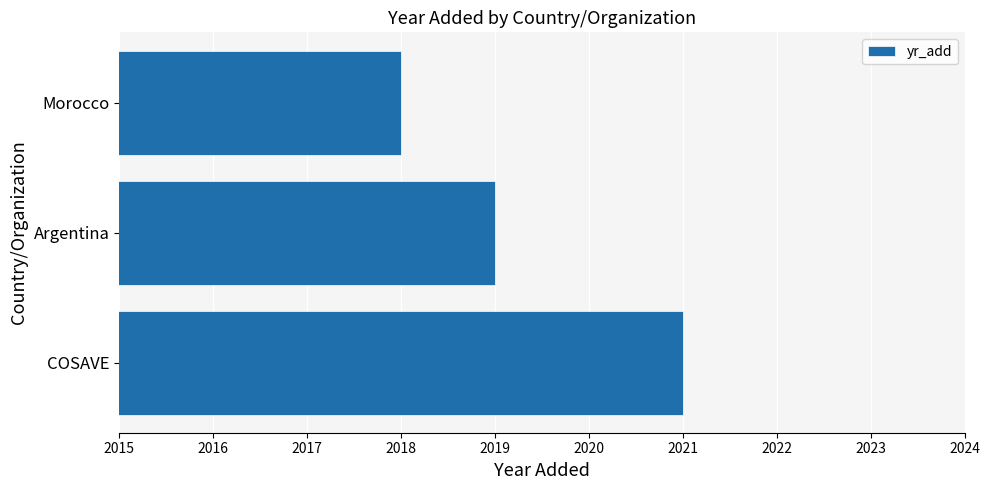

What is the value of the 2nd bar from the top?

2019